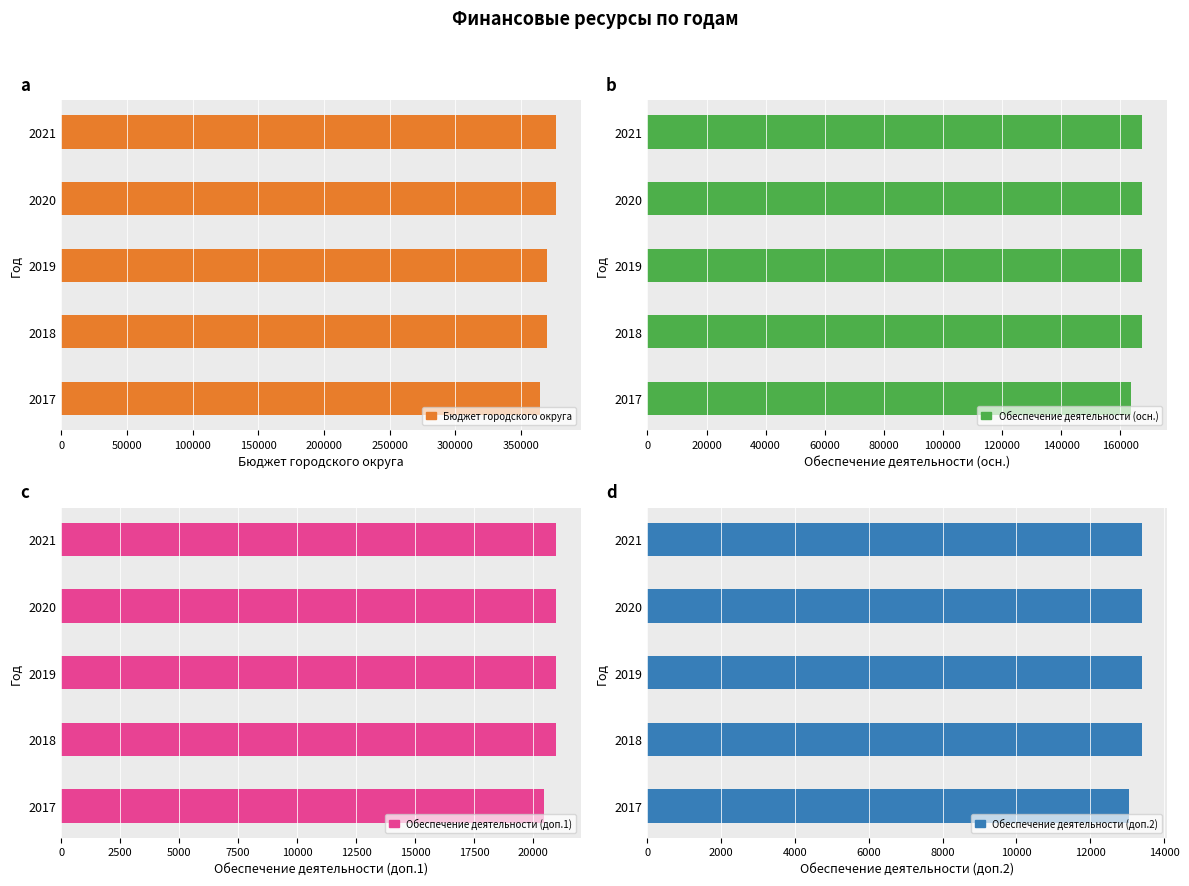

Rank the series at 2017 from highest to lowest value.

Бюджет городского округа, Обеспечение деятельности (осн.), Обеспечение деятельности (доп.1), Обеспечение деятельности (доп.2)